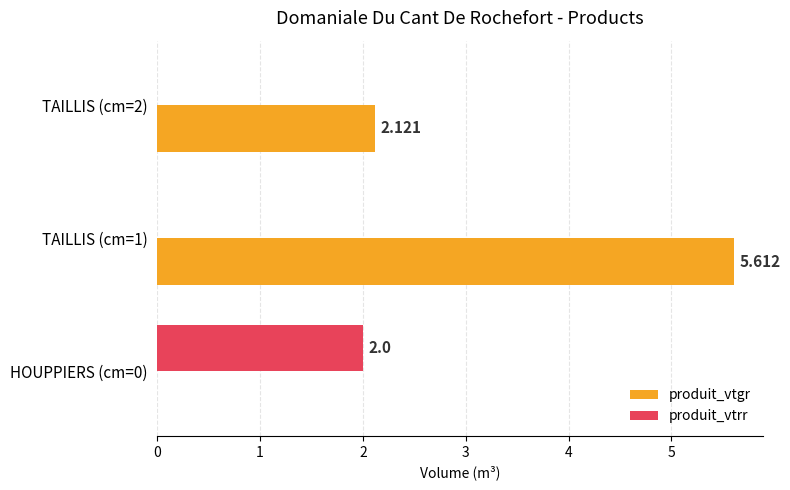

Between HOUPPIERS (cm=0) and TAILLIS (cm=2), which series saw the biggest shift?

produit_vtgr